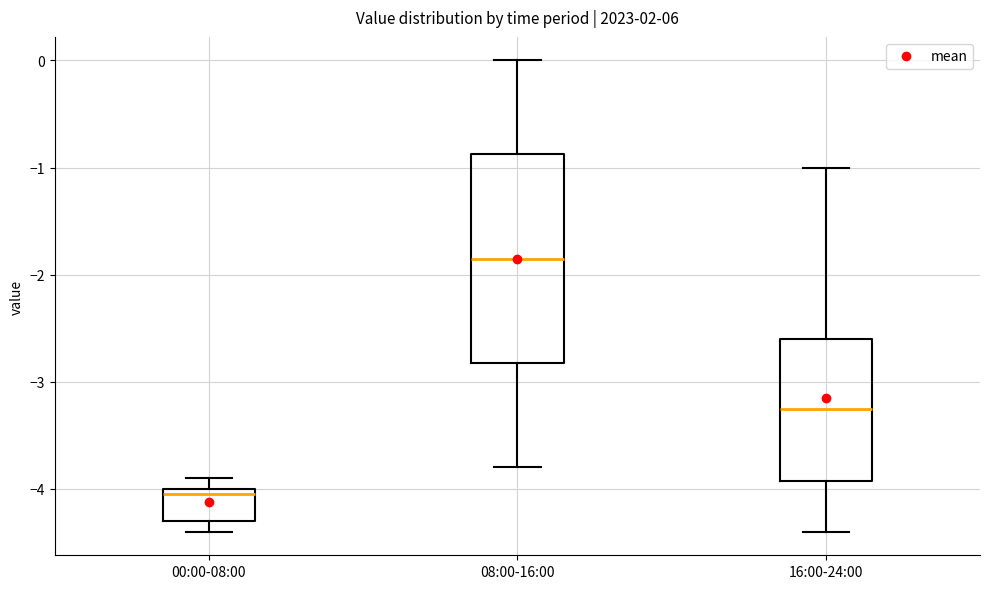

Where does the lower whisker of the box for 00:00-08:00 end on the y-axis? The values are not printed on the chart, so give them approximately, as read against the axis.

-4.4